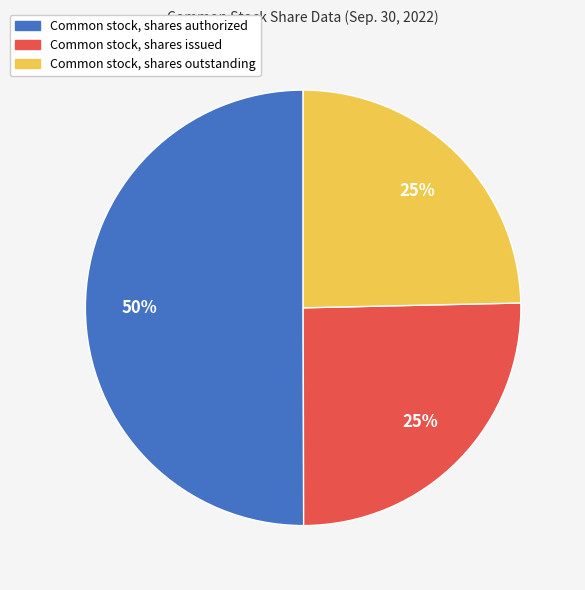

The Common stock, shares issued slice represents 40% of the pie. True or false?

False